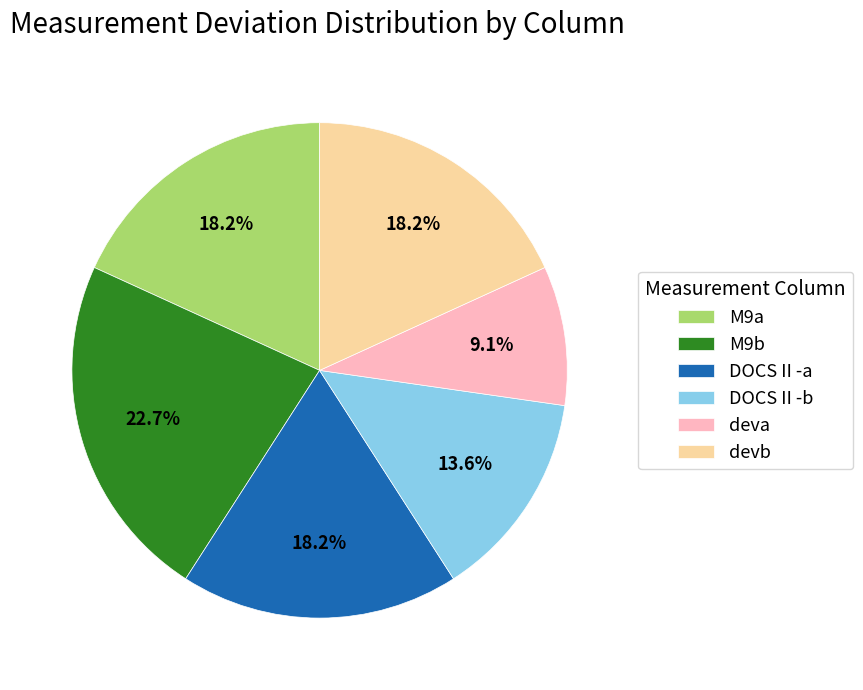

How much of the chart is everything except M9a?

81.8%